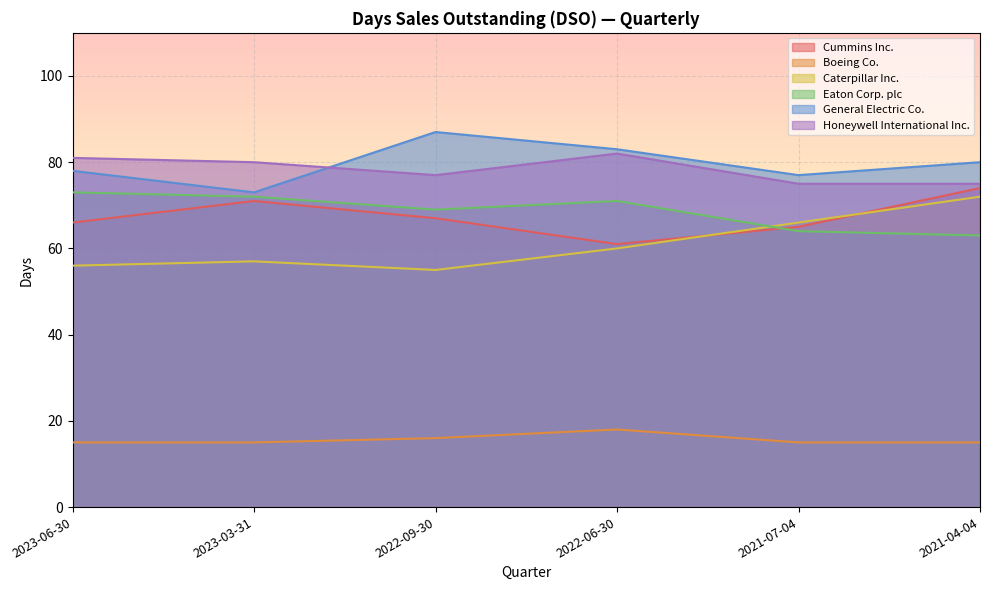

What is the value of the Cummins Inc. point at the 5th from the left?

65